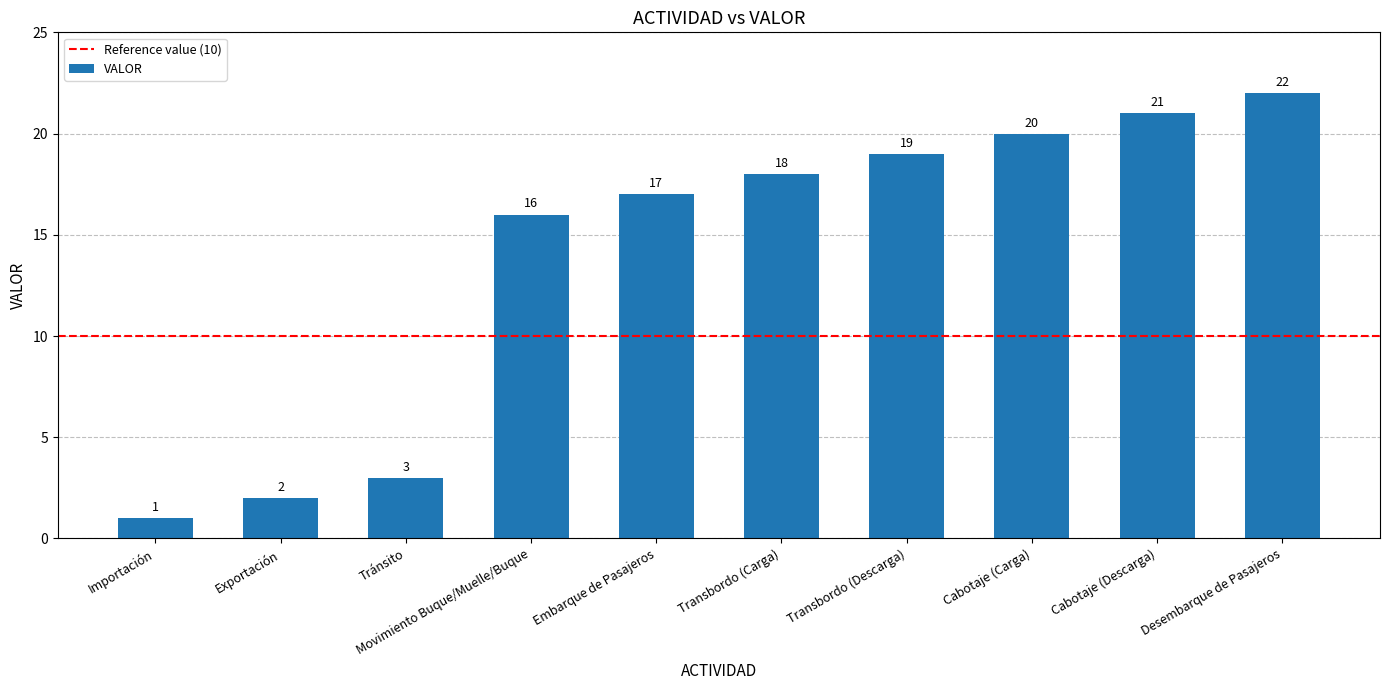

How many bars are there in total?

10